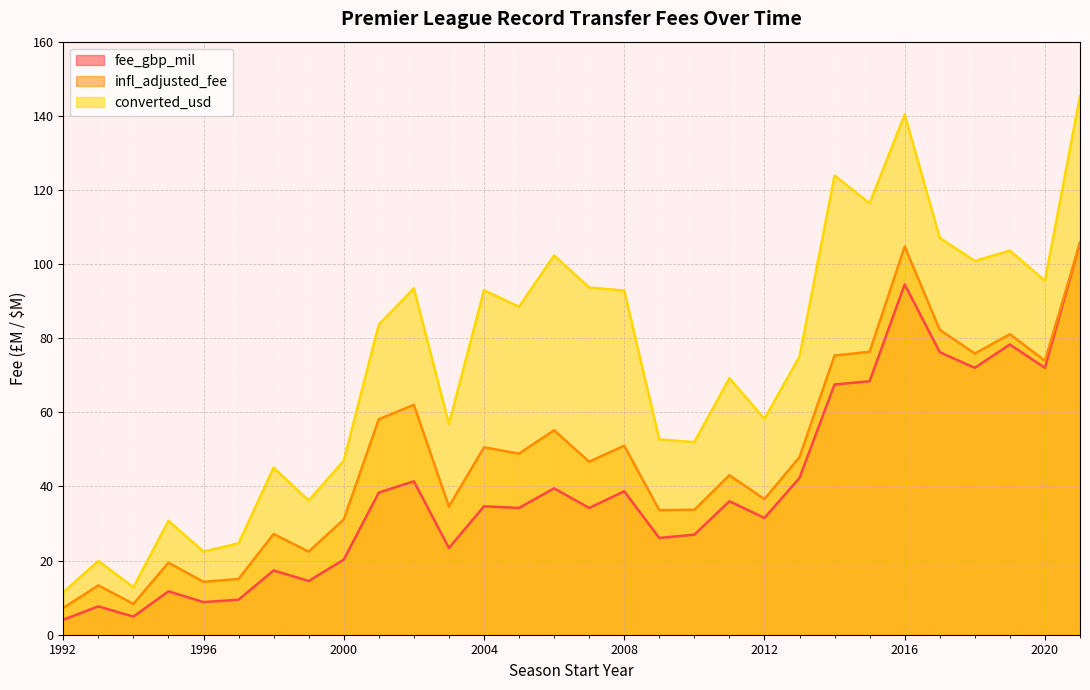

What is the total value across all series at 2010?

112.7